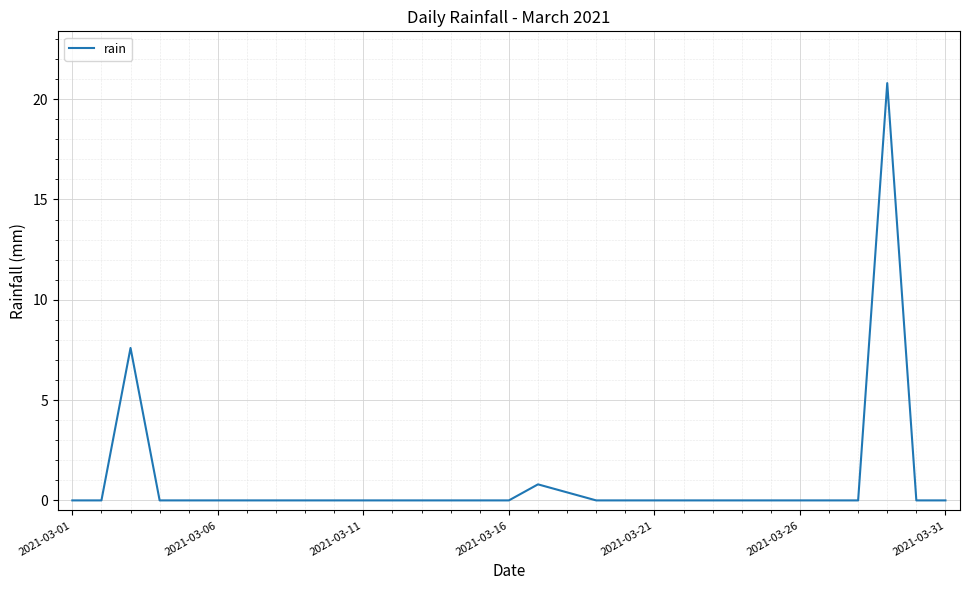

What is the greatest value displayed?

20.8